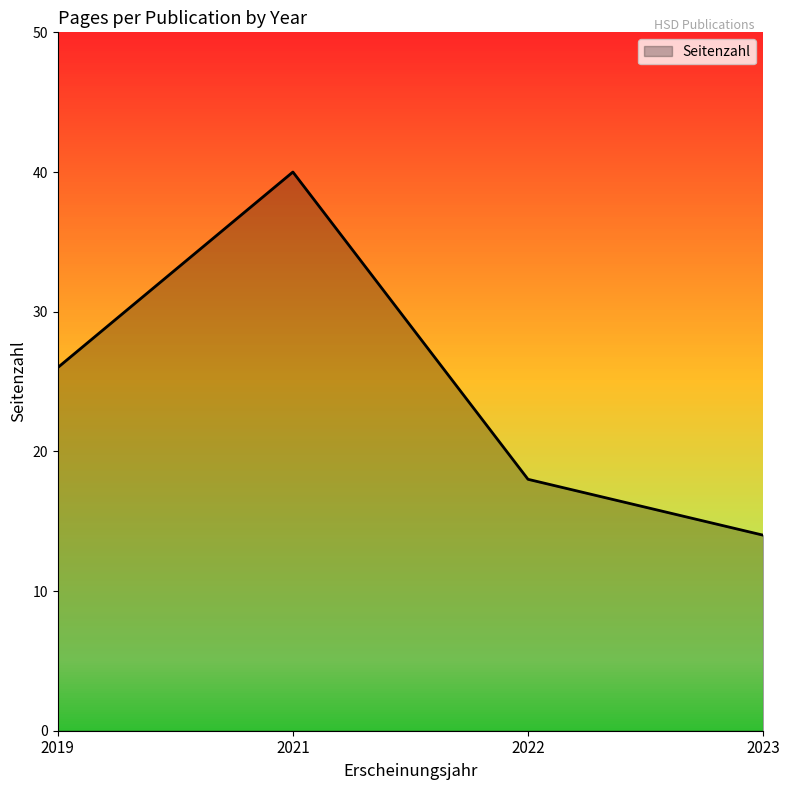

Where is the first local maximum?

2021